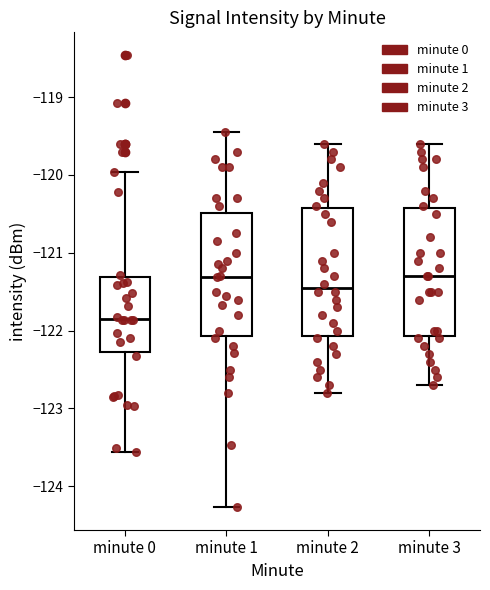

Reading left to right, transcribe this box plot: for each box, give where its median line is, the range the box spans, and where its two whiskers end, as read against the y-axis. The values are not printed on the chart, so give them approximately, as read against the axis.

minute 0: median -121.8, box -122.3 to -121.3, whiskers -123.6 to -120.0
minute 1: median -121.3, box -122.1 to -120.5, whiskers -124.3 to -119.4
minute 2: median -121.4, box -122.1 to -120.4, whiskers -122.8 to -119.6
minute 3: median -121.3, box -122.1 to -120.4, whiskers -122.7 to -119.6